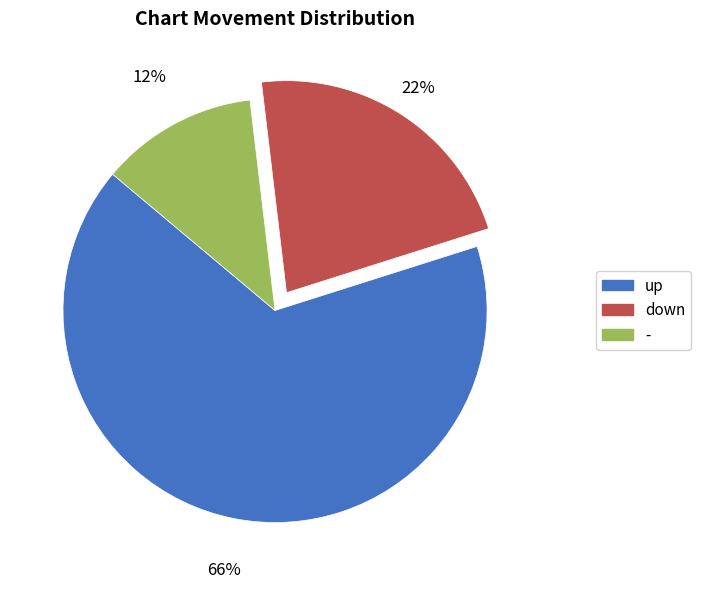

Is there any slice that represents more than half of the pie?

Yes